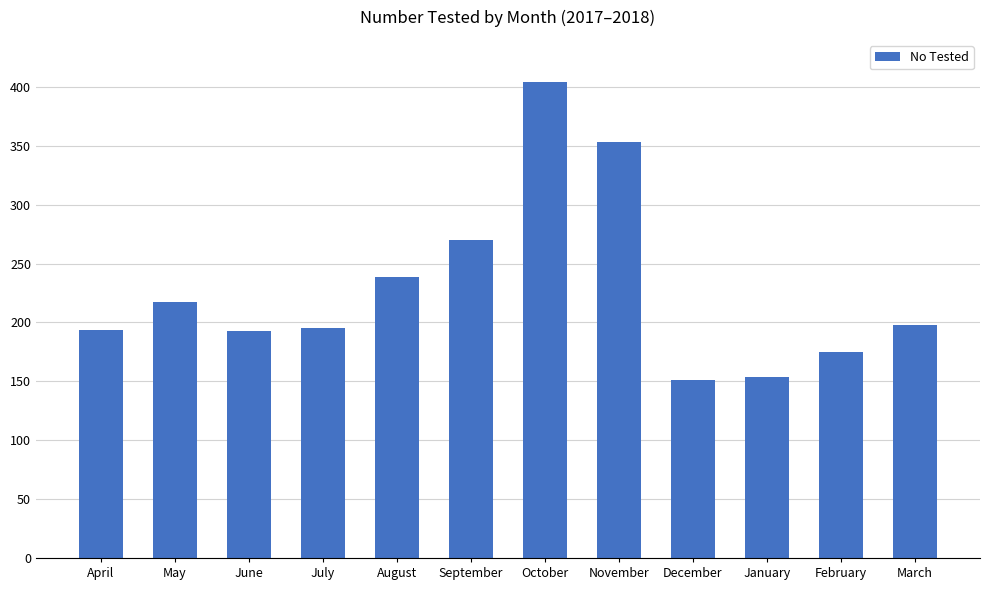

What is the label of the 11th bar from the right?

May